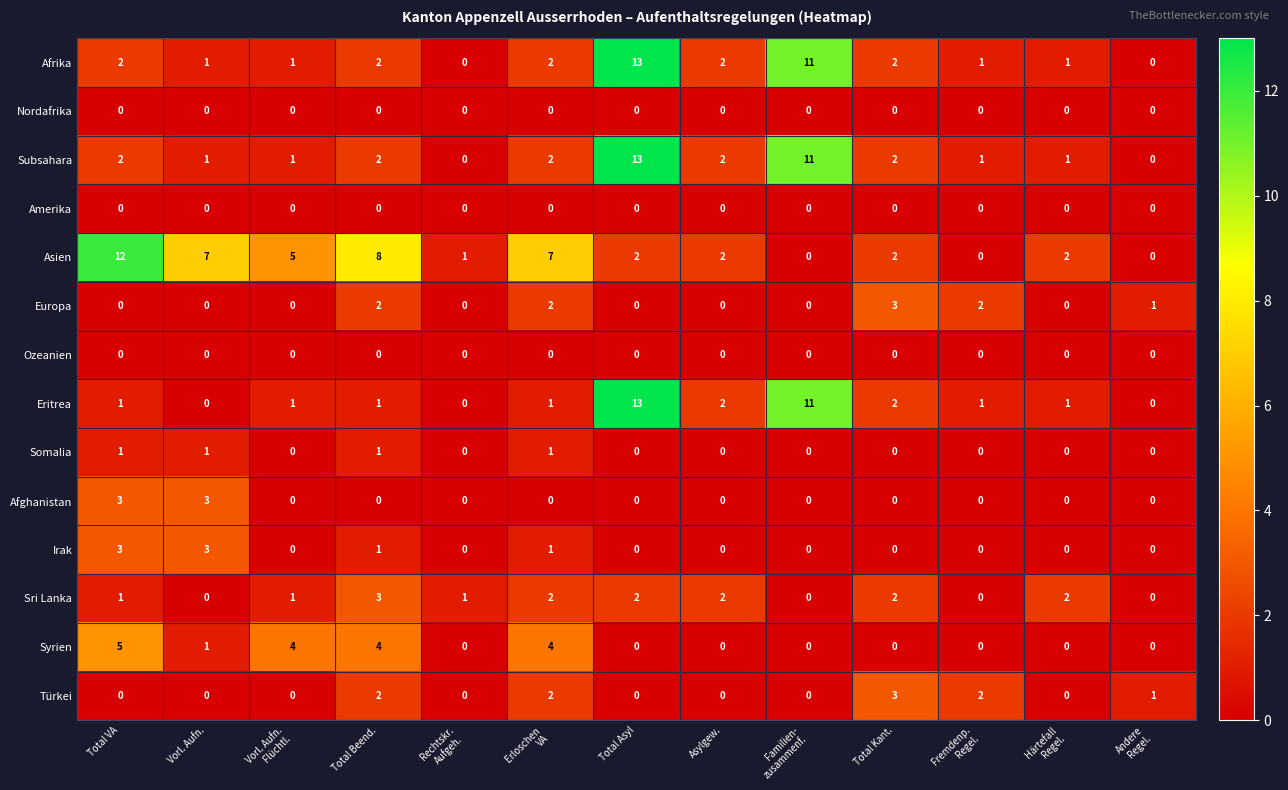

What is the maximum value shown in the chart?

13